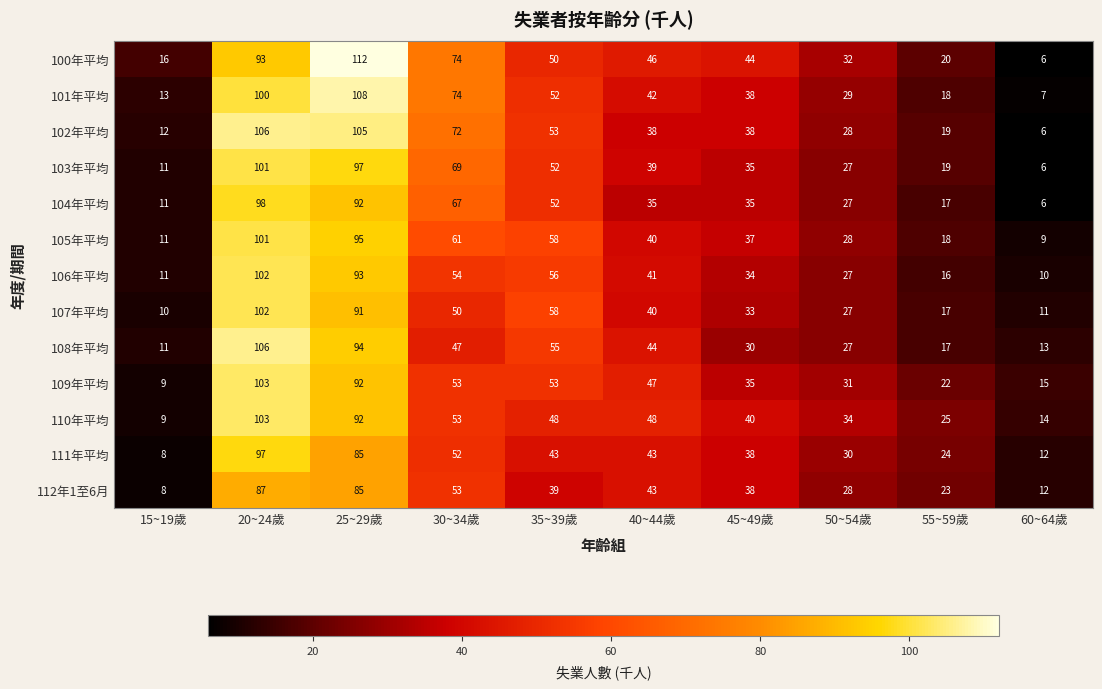

At how many categories does at least one series exceed 24?

8